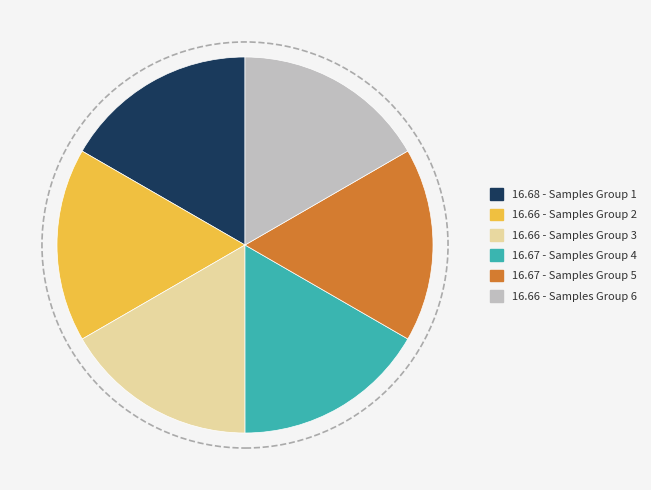

Does any single category account for the majority?

No